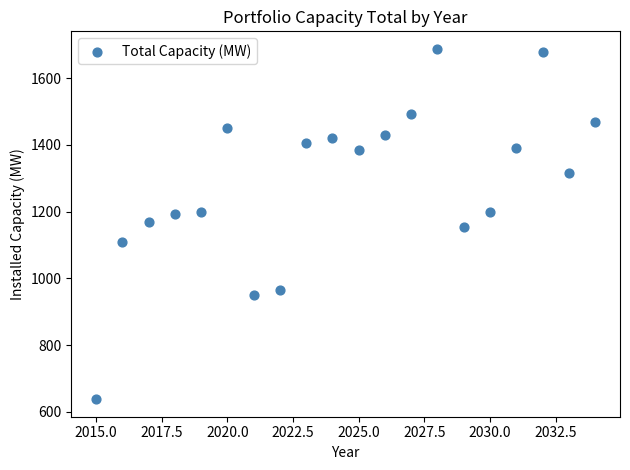

What is the range of Y values (max minus min)?

1050.8